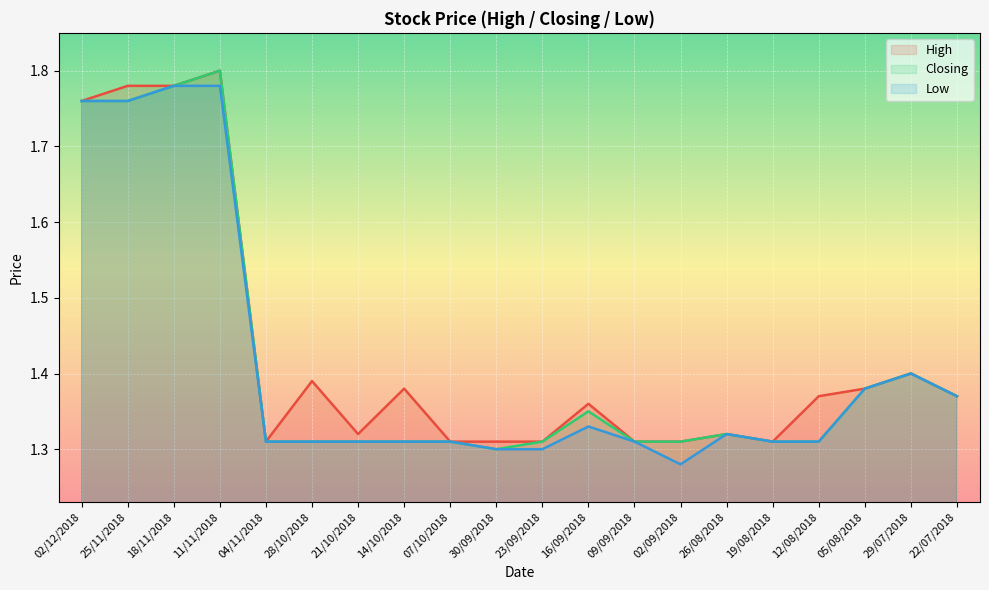

Which has a higher value, 28/10/2018 or 25/11/2018?

25/11/2018